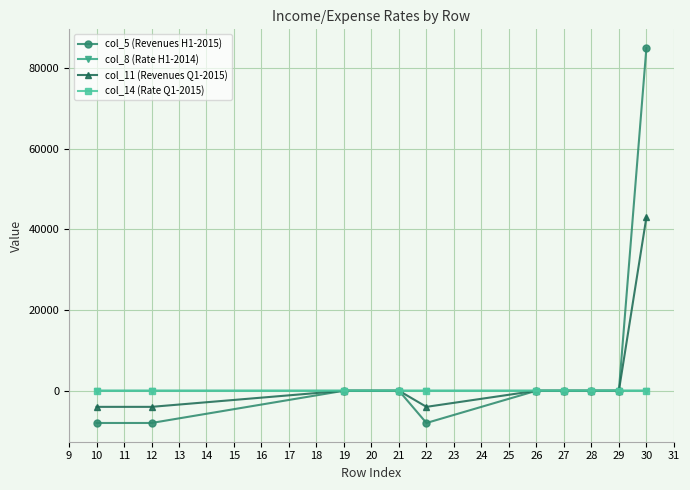

Which series has the widest spread of values?

col_5 (Revenues H1-2015)